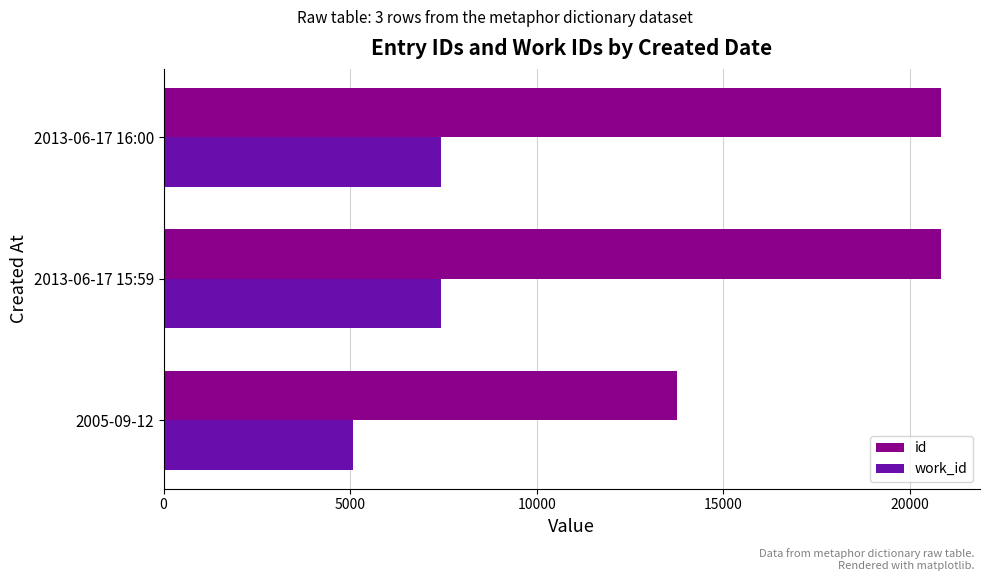

Is the value of work_id at 2013-06-17 15:59 greater than the value of id at 2013-06-17 16:00?

No